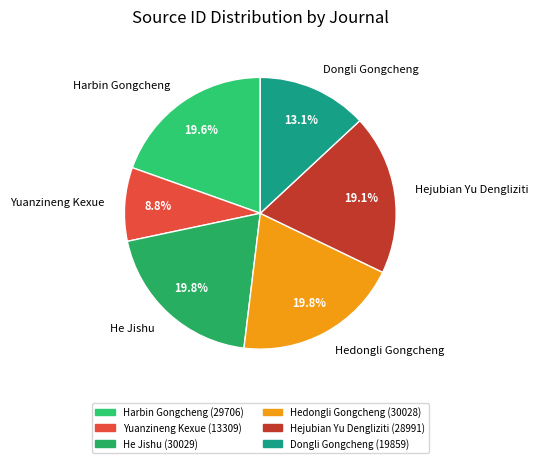

What percentage do Hejubian Yu Dengliziti and Hedongli Gongcheng together represent?

38.8%